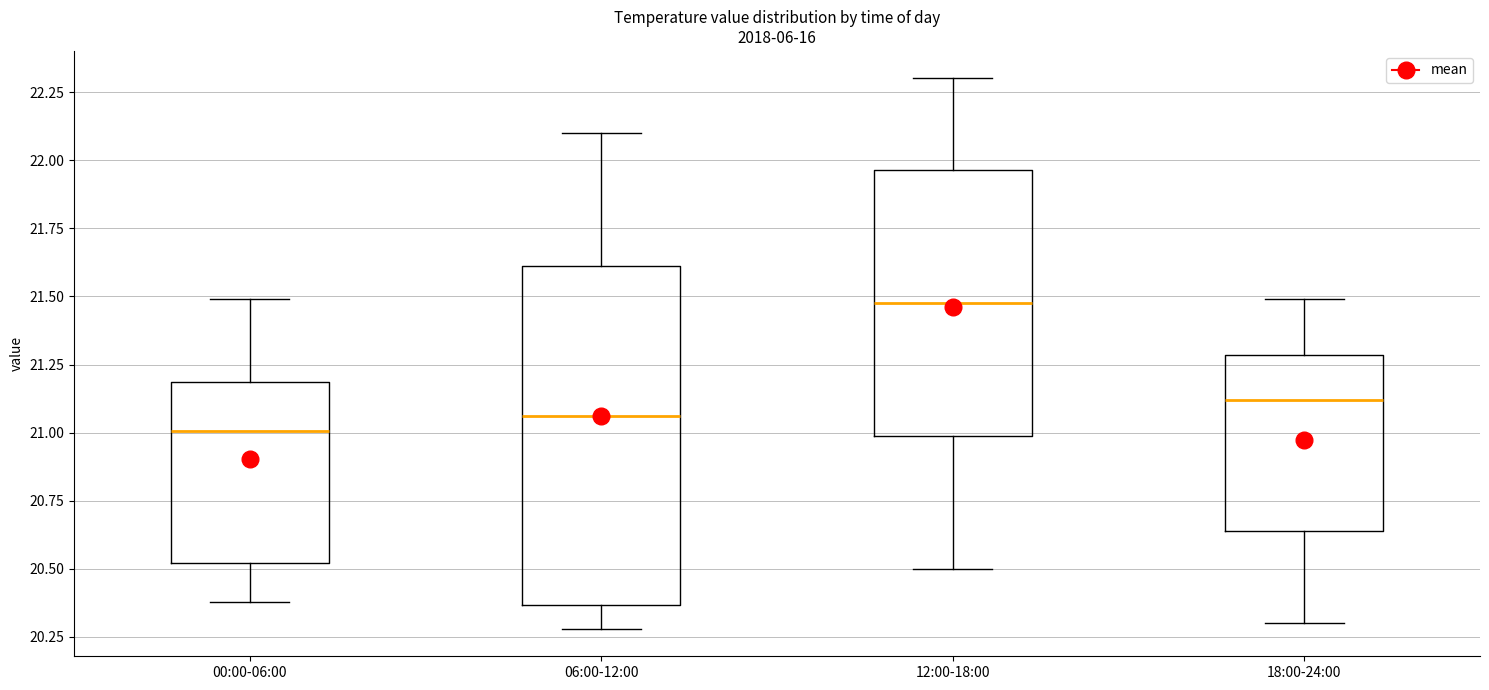

Where is the upper edge of the box for 00:00-06:00 on the y-axis? The values are not printed on the chart, so give them approximately, as read against the axis.

21.20